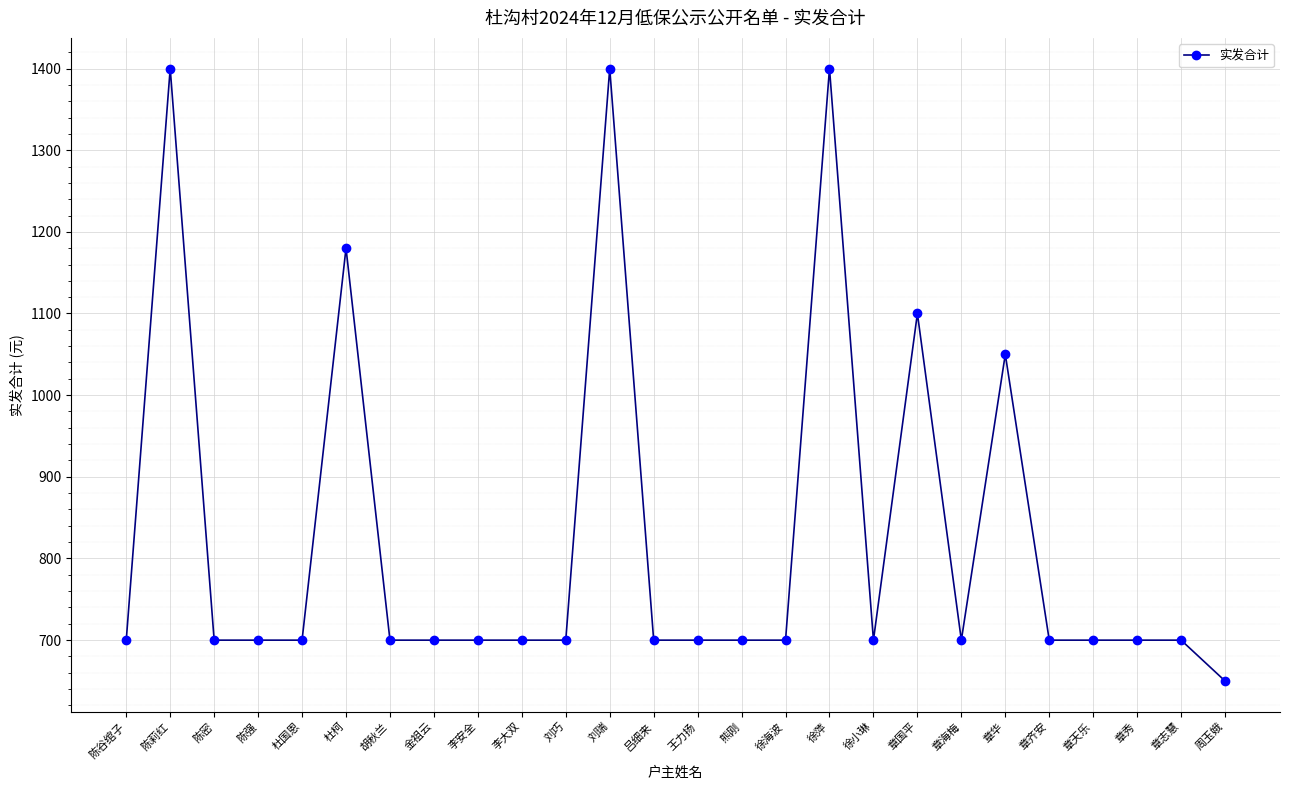

Where is the data nearest to the value 1025?

章华